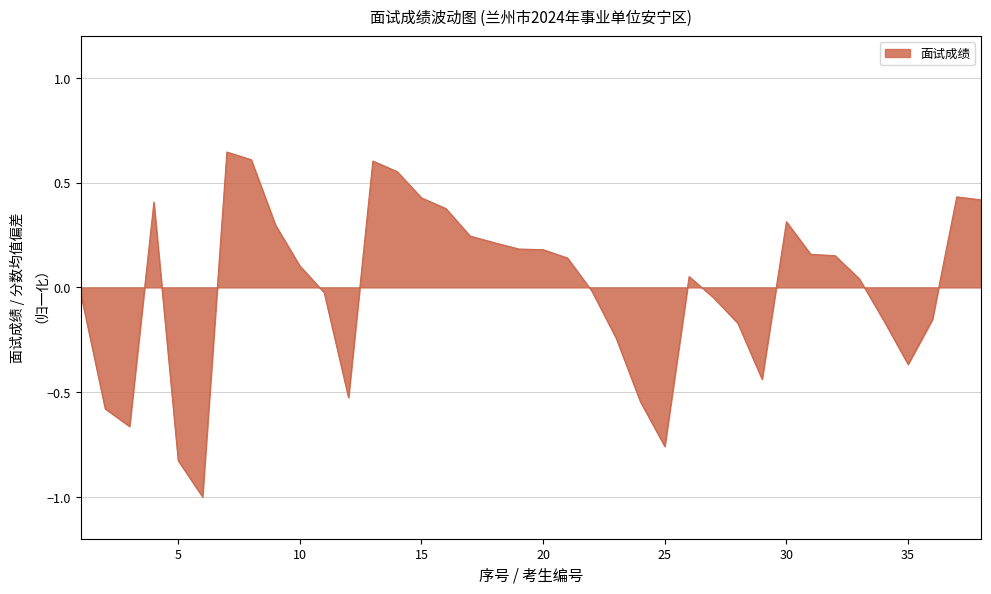

What is the difference between the maximum and minimum values?

1.6